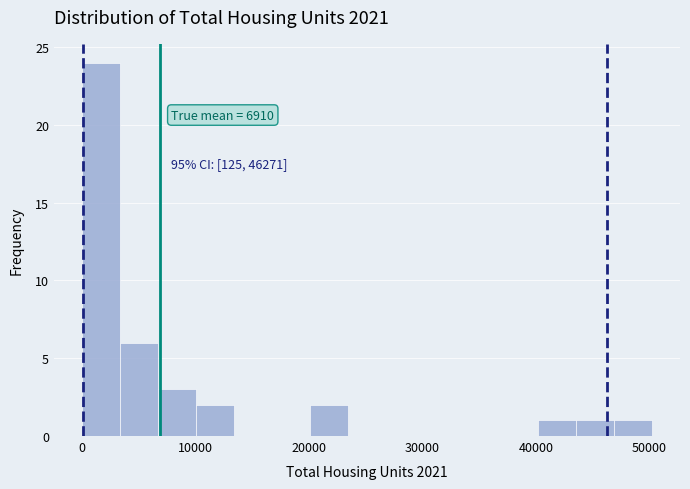

Read against the x-axis, roughly where is the centre of the tallest bar?

2000